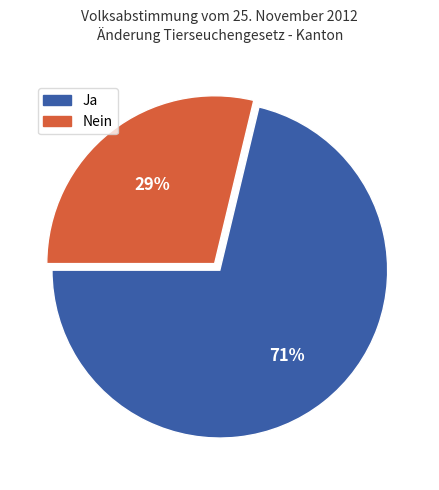

To the nearest percent, what is the average slice percentage?

50%